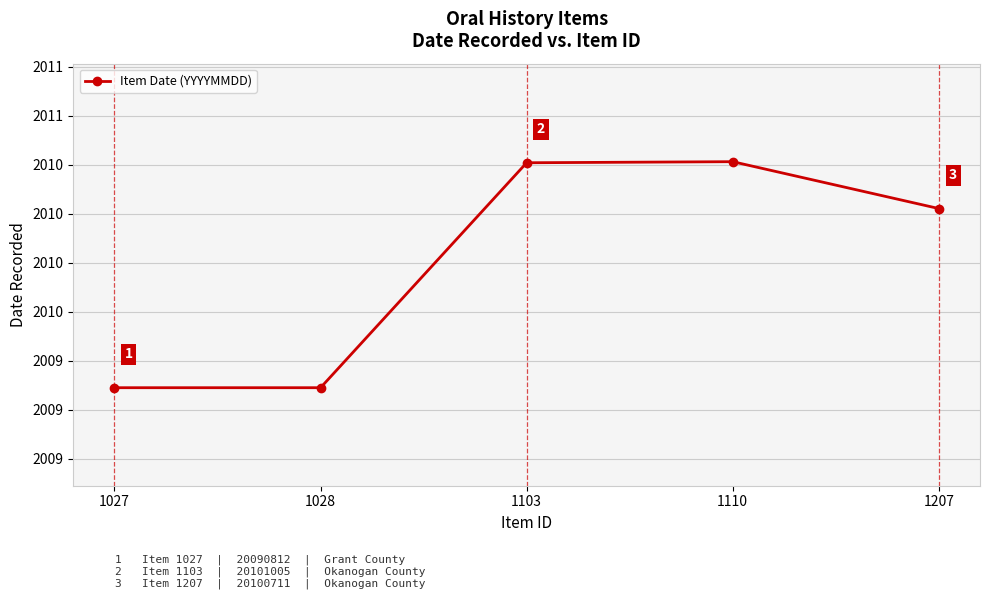

Rank the categories by value from lowest to highest.

1027, 1028, 1207, 1103, 1110